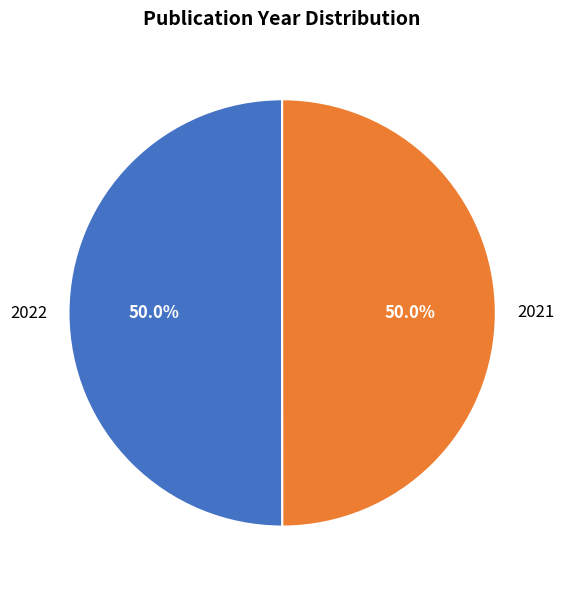

What is the ratio of the value at 2022 to the value at 2021?

1.0